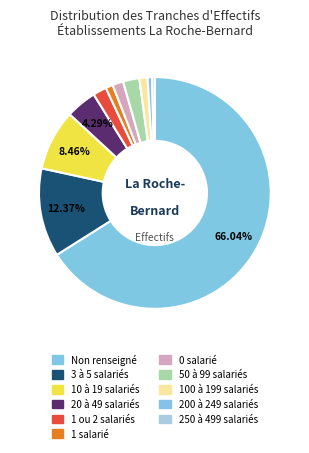

How many slices are in this pie chart?

11